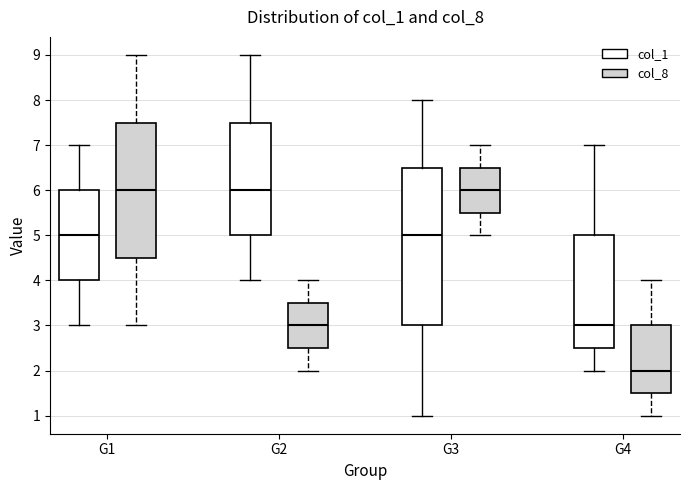

Reading left to right, transcribe this box plot: for each box, give where its median line is, the range the box spans, and where its two whiskers end, as read against the y-axis. The values are not printed on the chart, so give them approximately, as read against the axis.

G1 (col_1): median 5.0, box 4.0 to 6.0, whiskers 3.0 to 7.0
G1 (col_8): median 6.0, box 4.5 to 7.5, whiskers 3.0 to 9.0
G2 (col_1): median 6.0, box 5.0 to 7.5, whiskers 4.0 to 9.0
G2 (col_8): median 3.0, box 2.5 to 3.5, whiskers 2.0 to 4.0
G3 (col_1): median 5.0, box 3.0 to 6.5, whiskers 1.0 to 8.0
G3 (col_8): median 6.0, box 5.5 to 6.5, whiskers 5.0 to 7.0
G4 (col_1): median 3.0, box 2.5 to 5.0, whiskers 2.0 to 7.0
G4 (col_8): median 2.0, box 1.5 to 3.0, whiskers 1.0 to 4.0